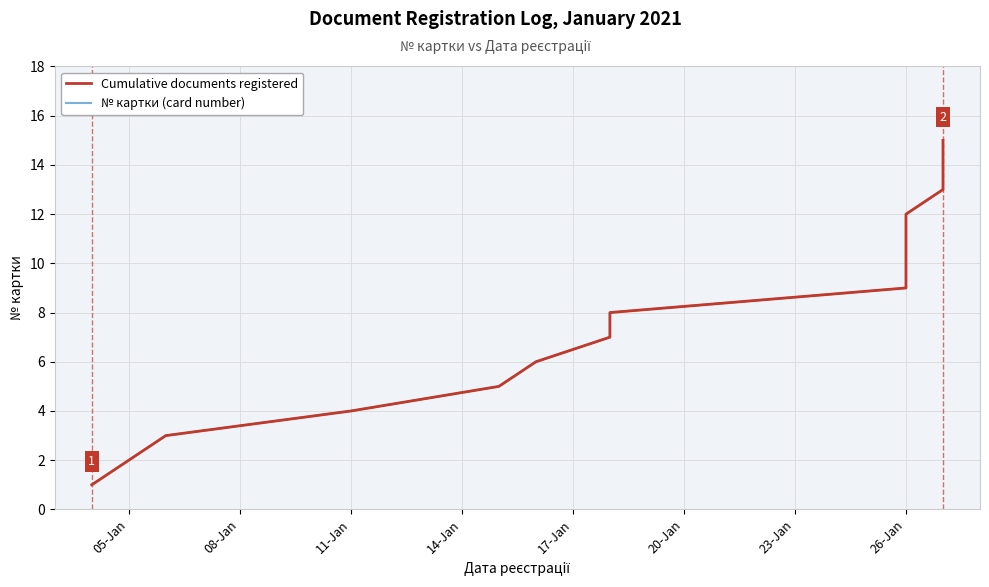

How many lines are shown in the chart?

2